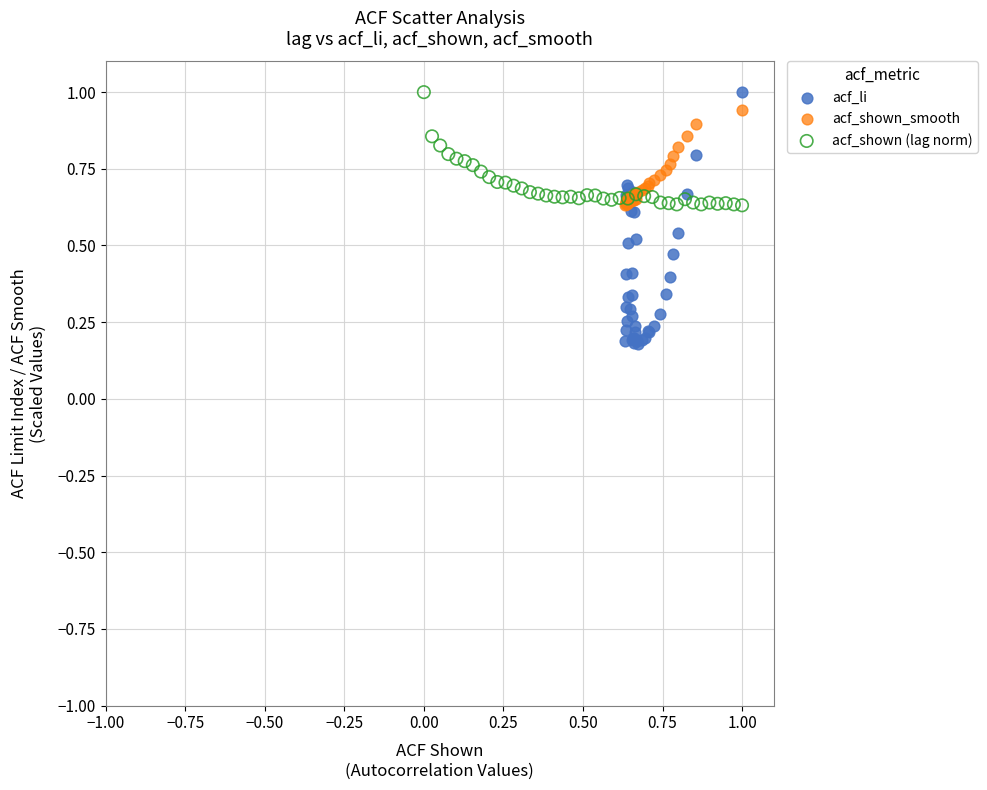

Which series has the widest spread of Y values?

acf_li